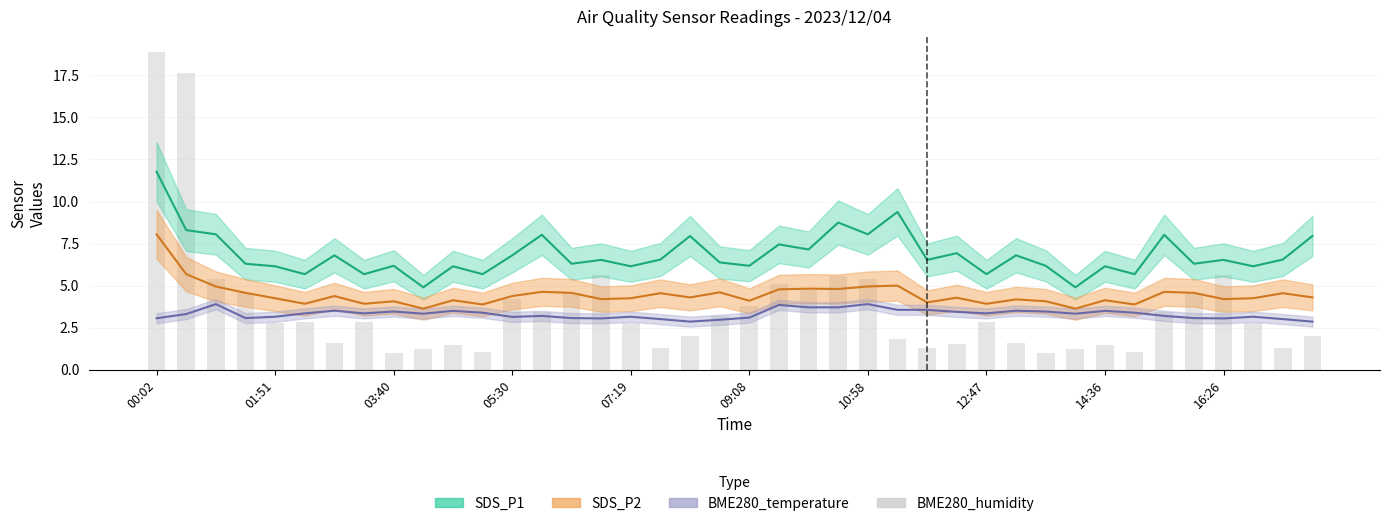

What is the minimum value shown in the chart?

1.0